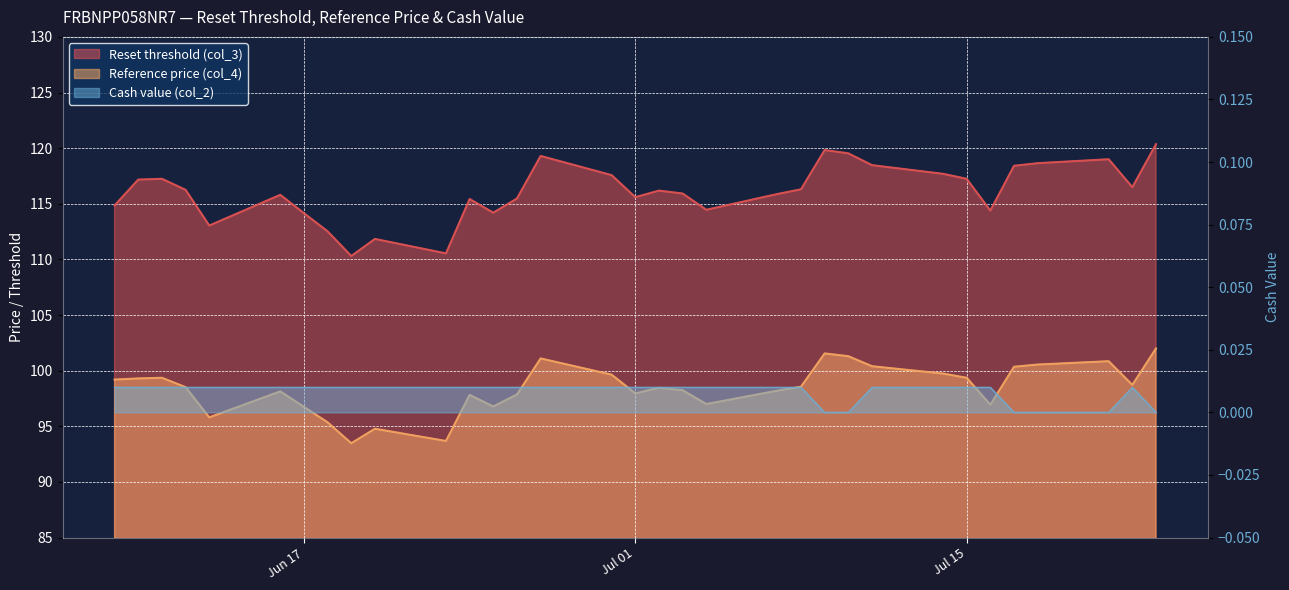

The value of Reference price (col_4) at 2025-06-19 is 93.5. True or false?

True